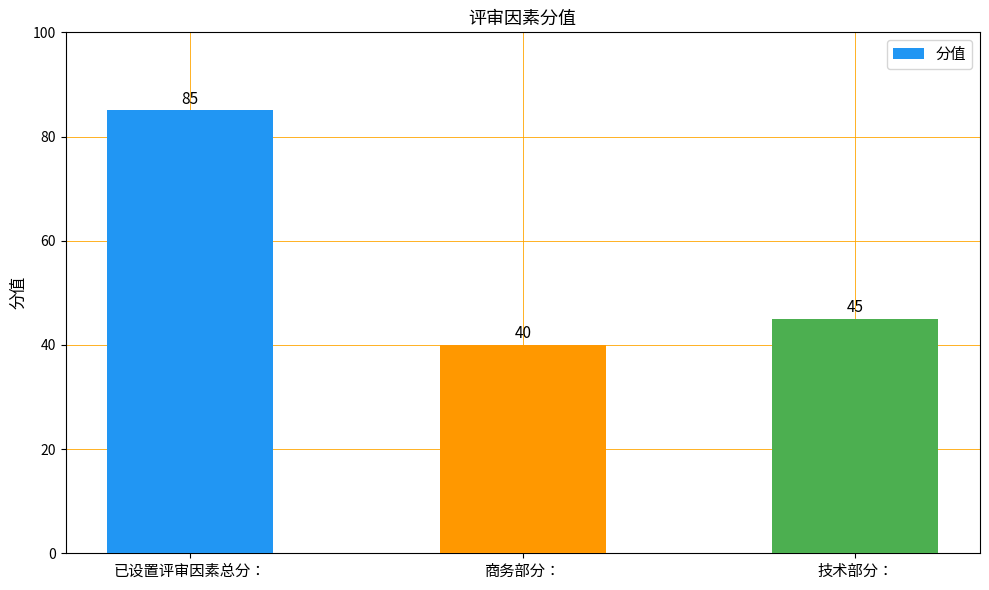

What is the label of the 1st bar from the left?

已设置评审因素总分：